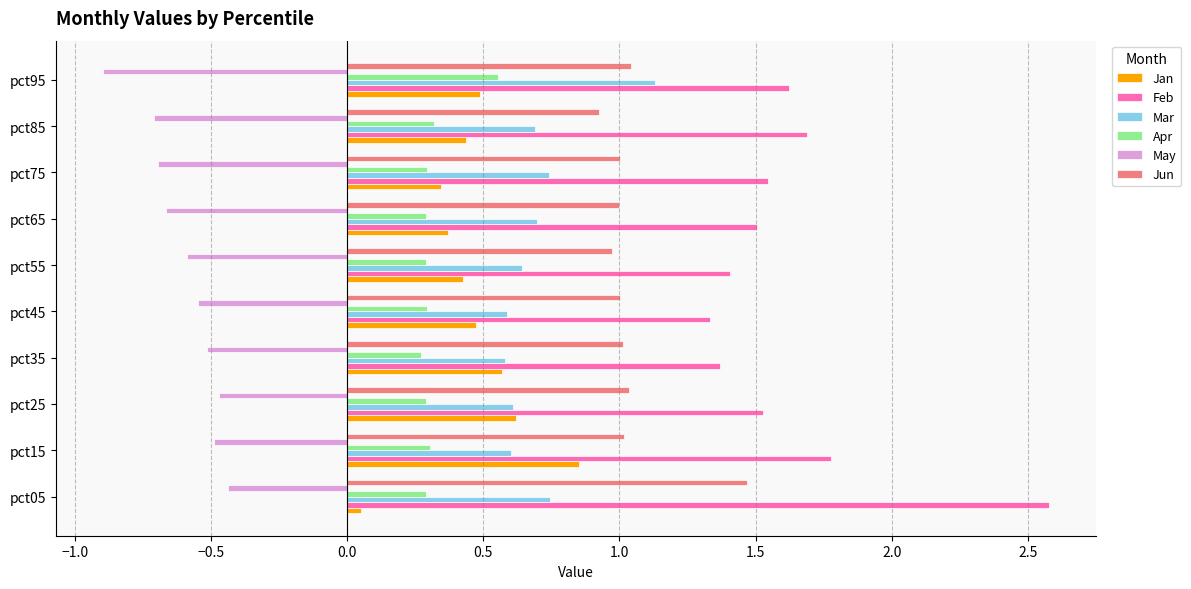

Is it true that Feb equals 1.3 at pct45?

True